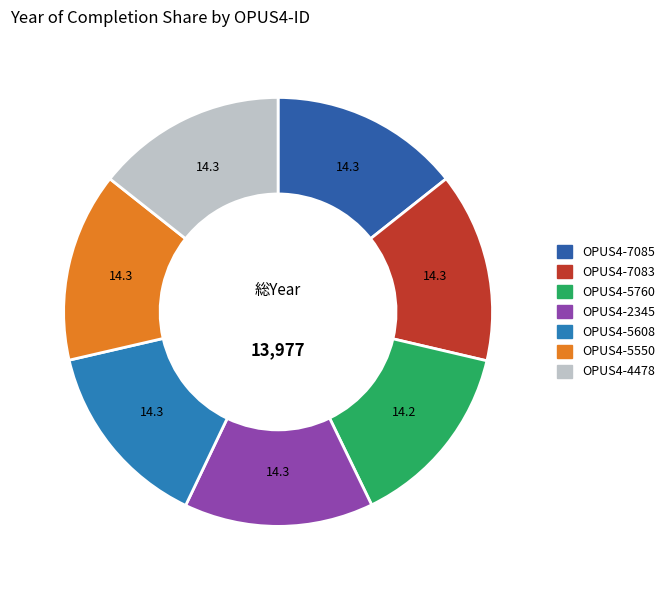

Which category has the smallest portion of the pie?

OPUS4-5760